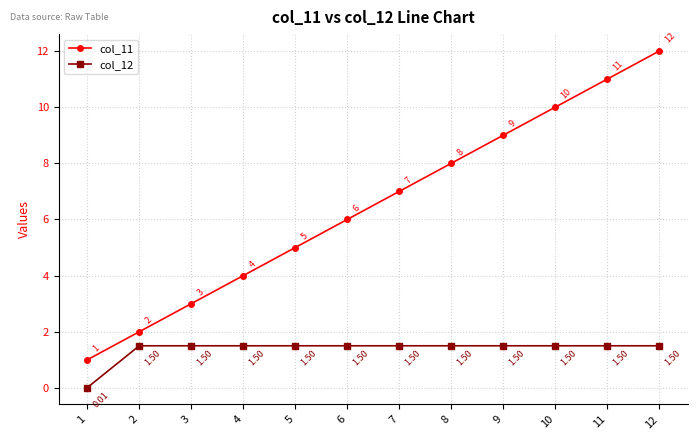

True or false: col_12 and col_11 cross at least once.

False